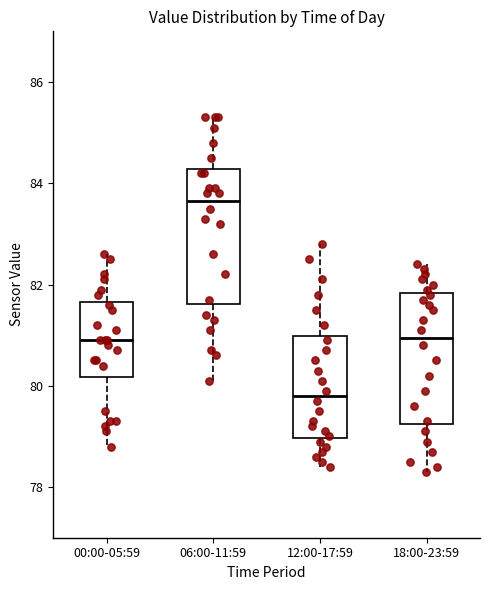

Reading left to right, transcribe this box plot: for each box, give where its median line is, the range the box spans, and where its two whiskers end, as read against the y-axis. The values are not printed on the chart, so give them approximately, as read against the axis.

00:00-05:59: median 81.0, box 80.2 to 81.6, whiskers 78.8 to 82.6
06:00-11:59: median 83.6, box 81.6 to 84.2, whiskers 80.2 to 85.4
12:00-17:59: median 79.8, box 79.0 to 81.0, whiskers 78.4 to 82.8
18:00-23:59: median 81.0, box 79.2 to 81.8, whiskers 78.4 to 82.4